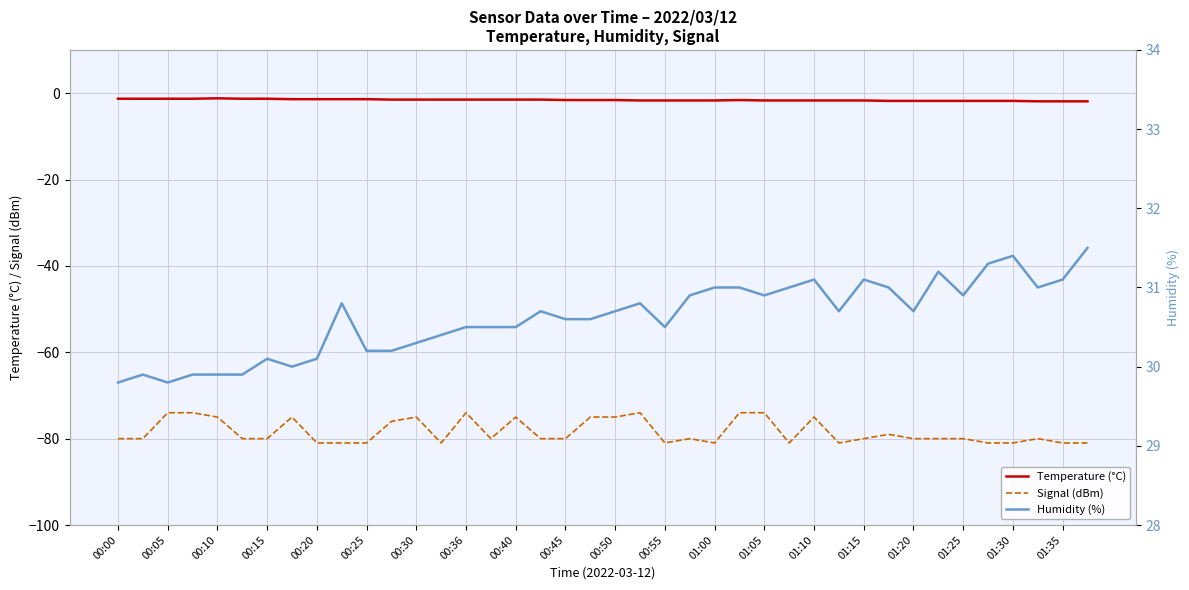

The value of Signal (dBm) at 00:30 is -75.0. True or false?

True